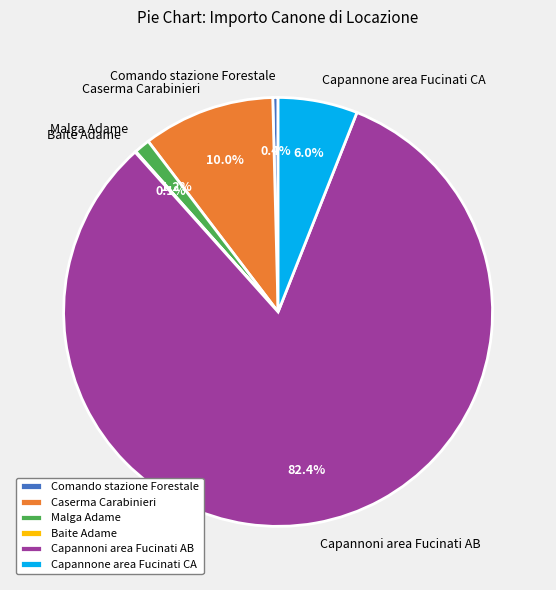

To the nearest percent, what percentage of the pie is Caserma Carabinieri?

10%